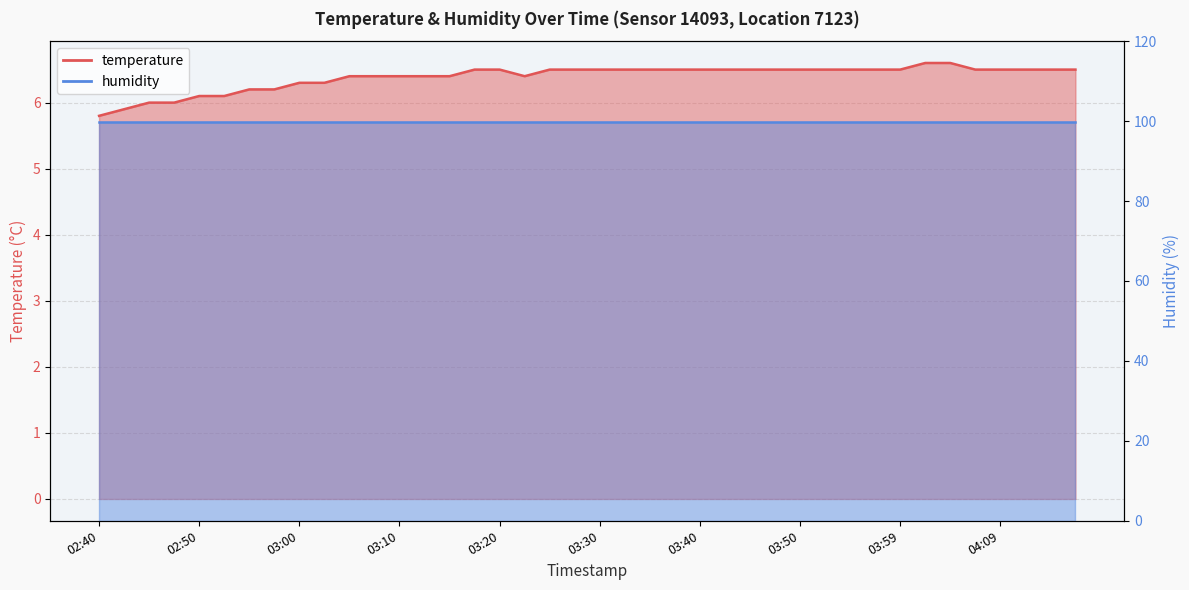

Where is the data nearest to the value 6?

02:45